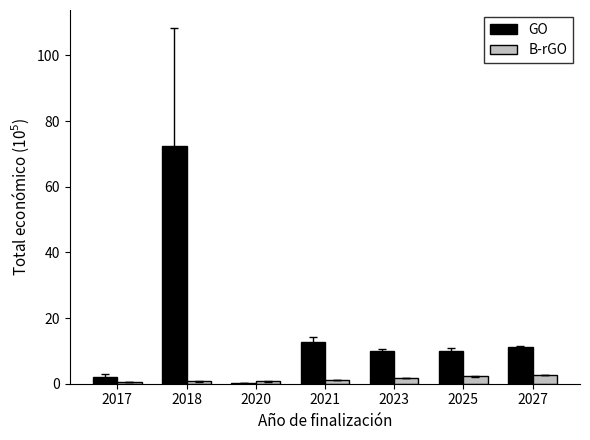

What is the difference between the GO values at 2018 and 2021?

59.5